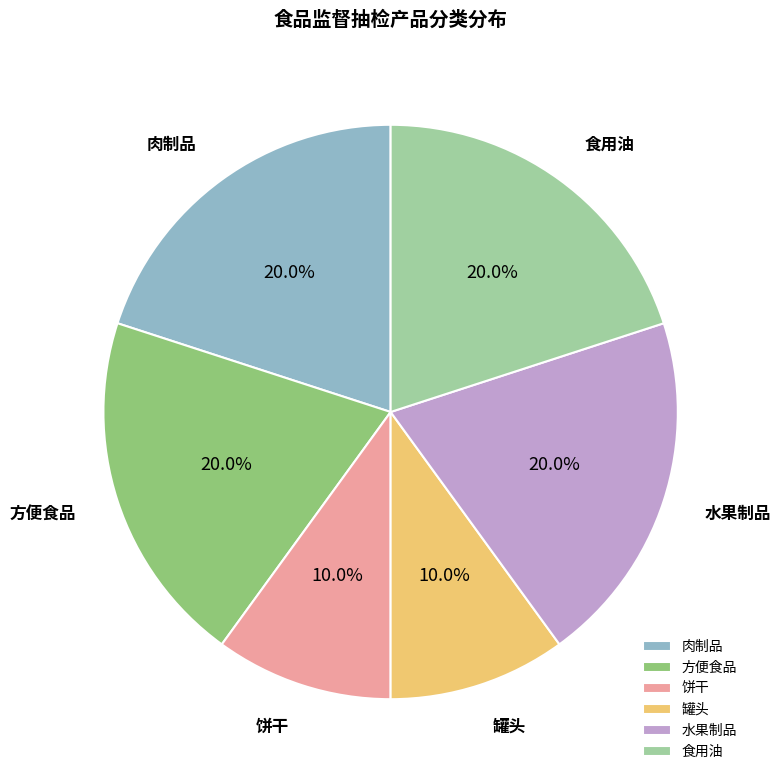

What portion of the pie excludes 食用油?

80.0%